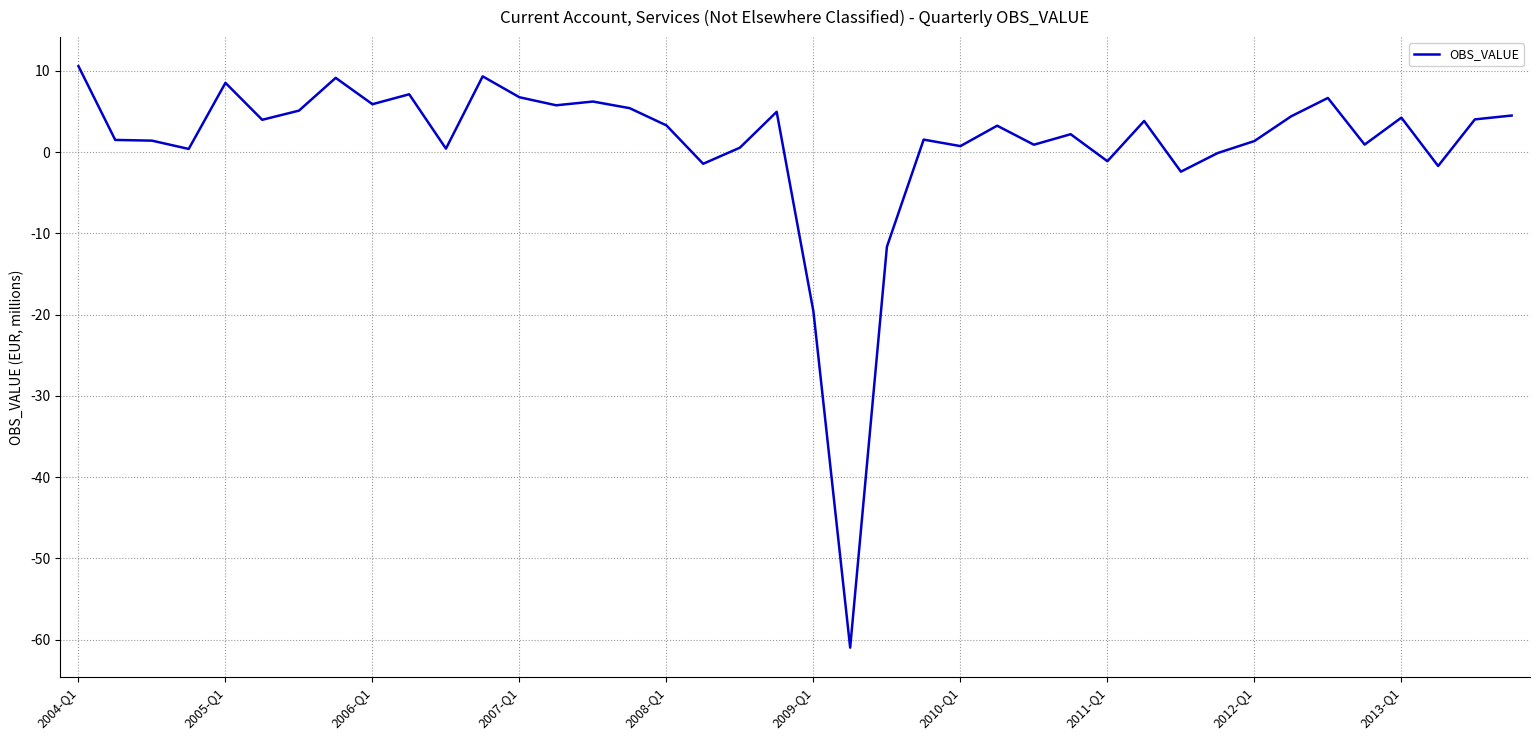

What is the difference between the maximum and minimum values?

71.6